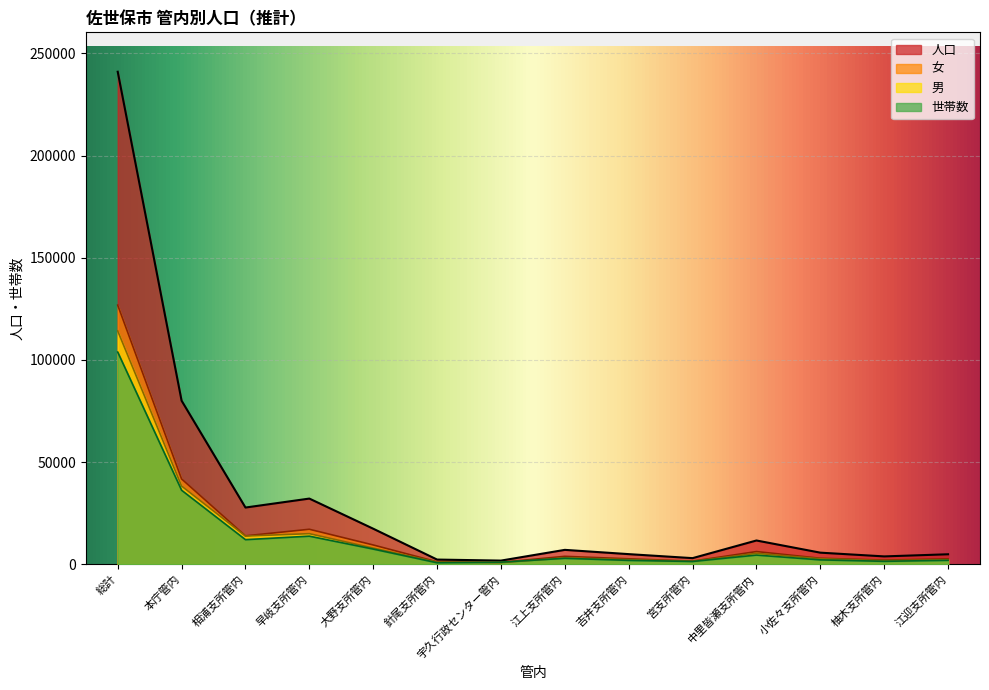

The 女 series shows 41782 at 本庁管内. True or false?

True